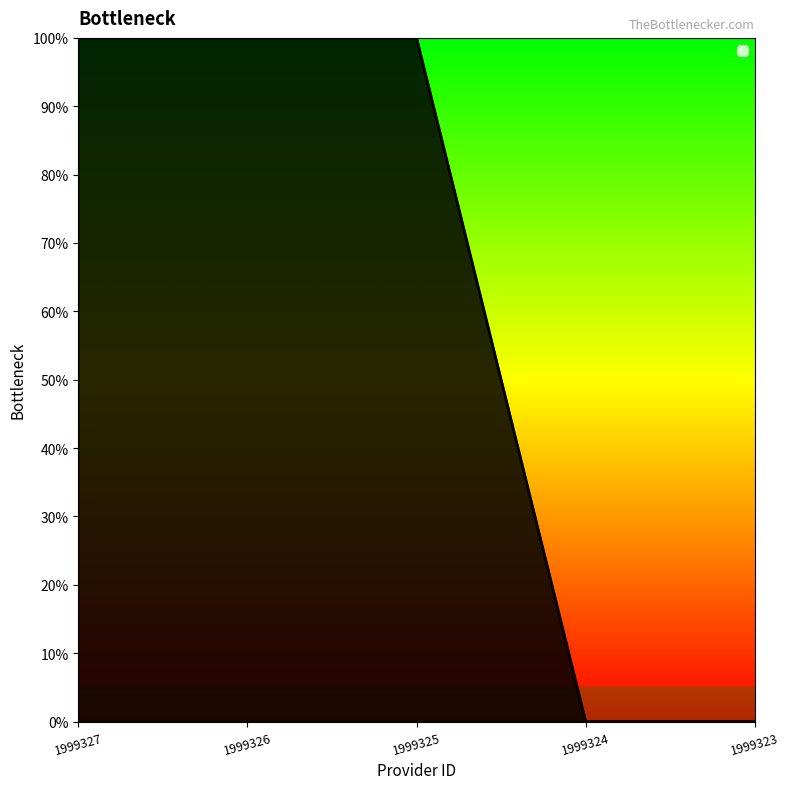

True or false: the data shows 1 at 1999327.

True